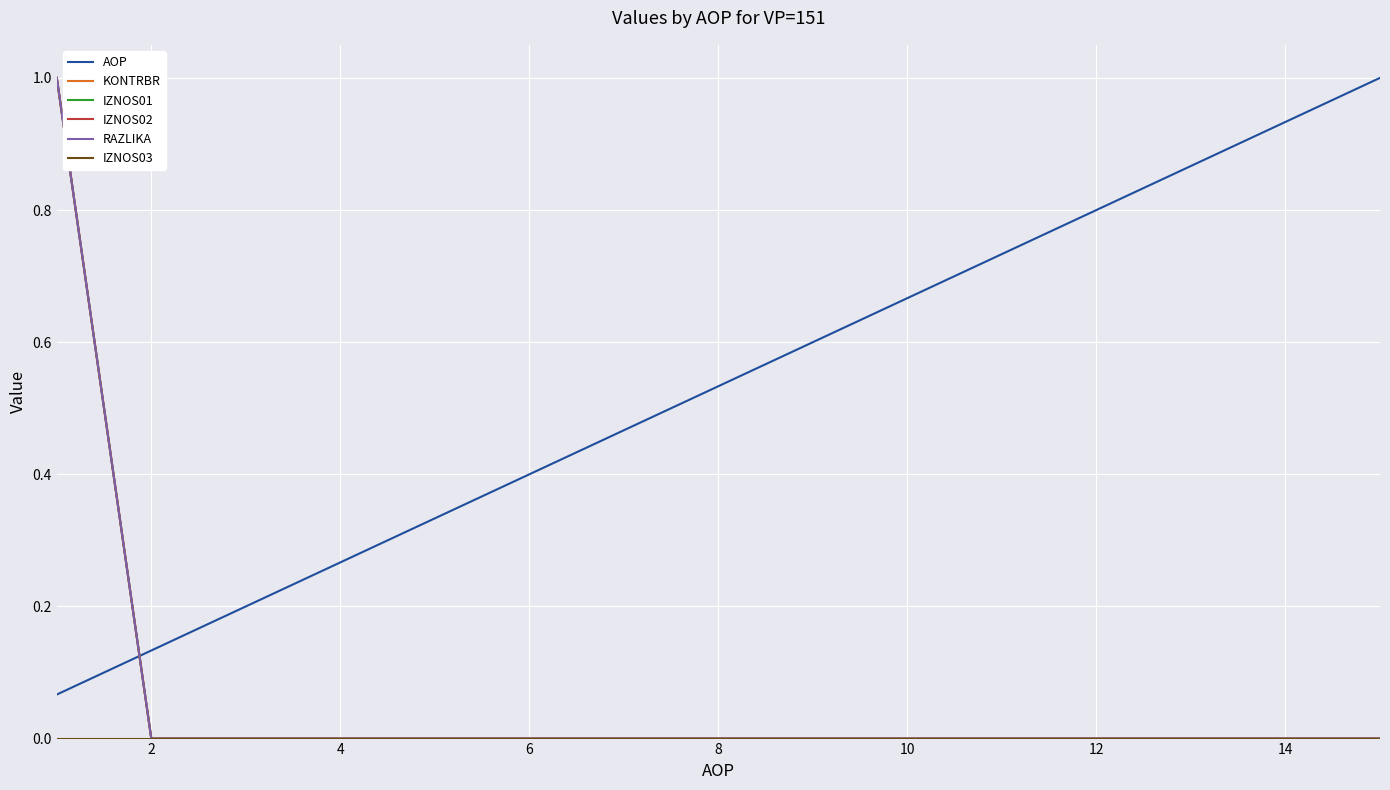

Does the chart display data point markers on the line(s)?

No